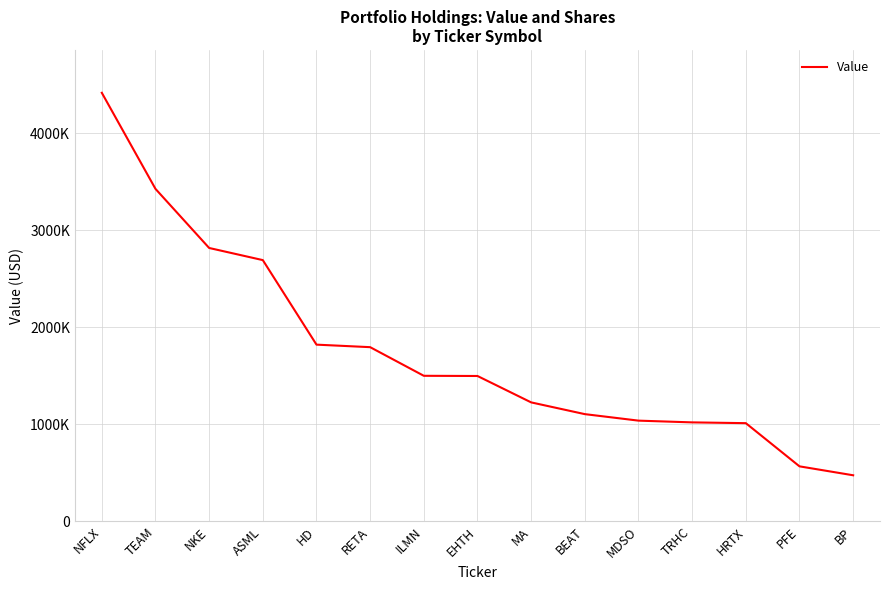

Does the chart have visible grid lines?

Yes